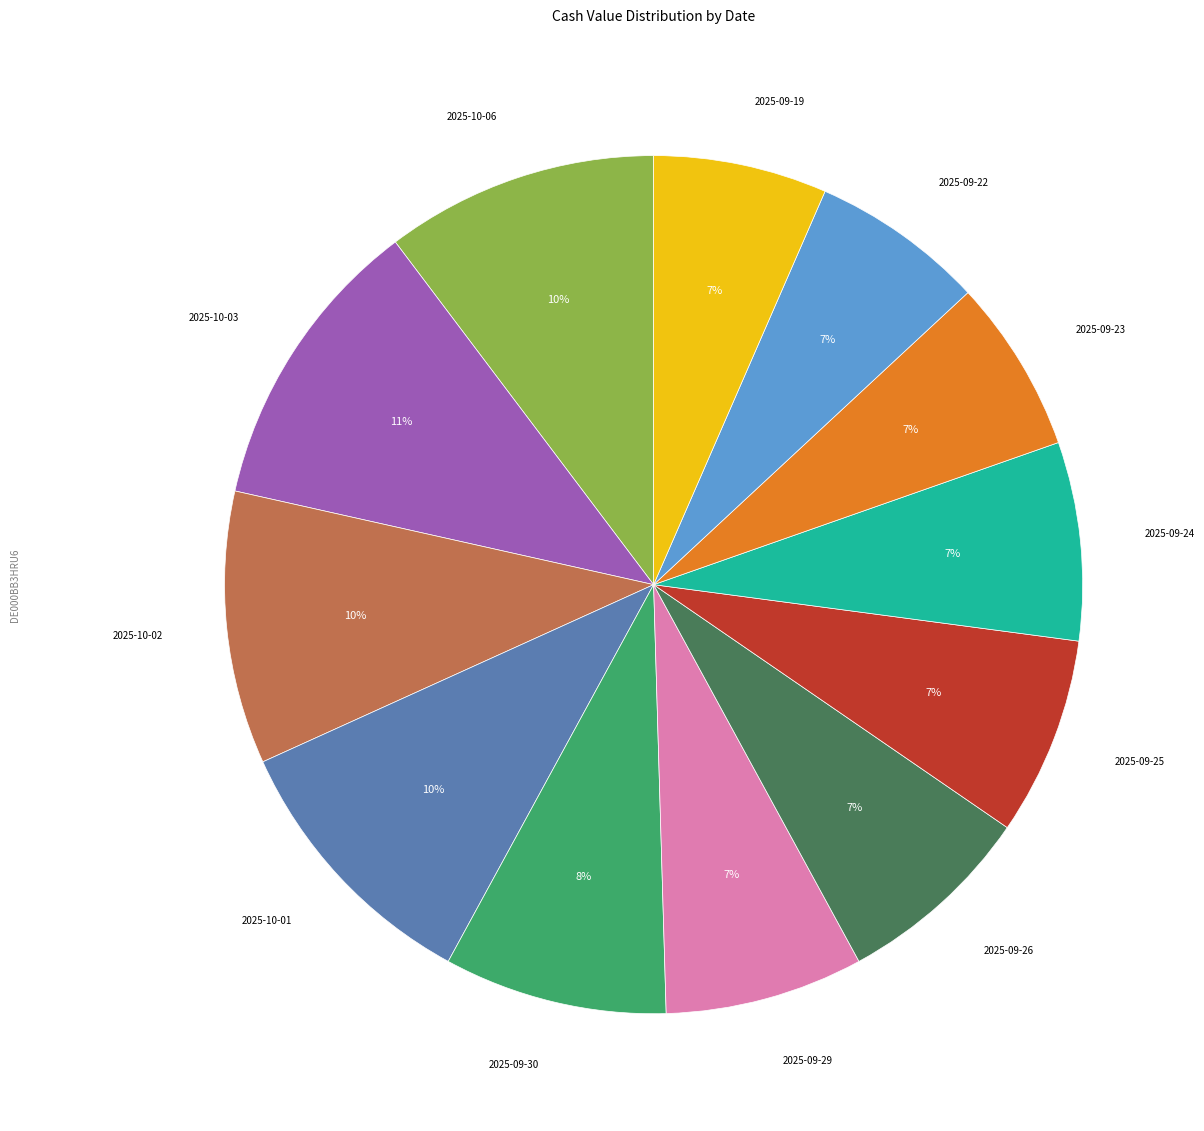

To the nearest percent, what is the average slice percentage?

8%